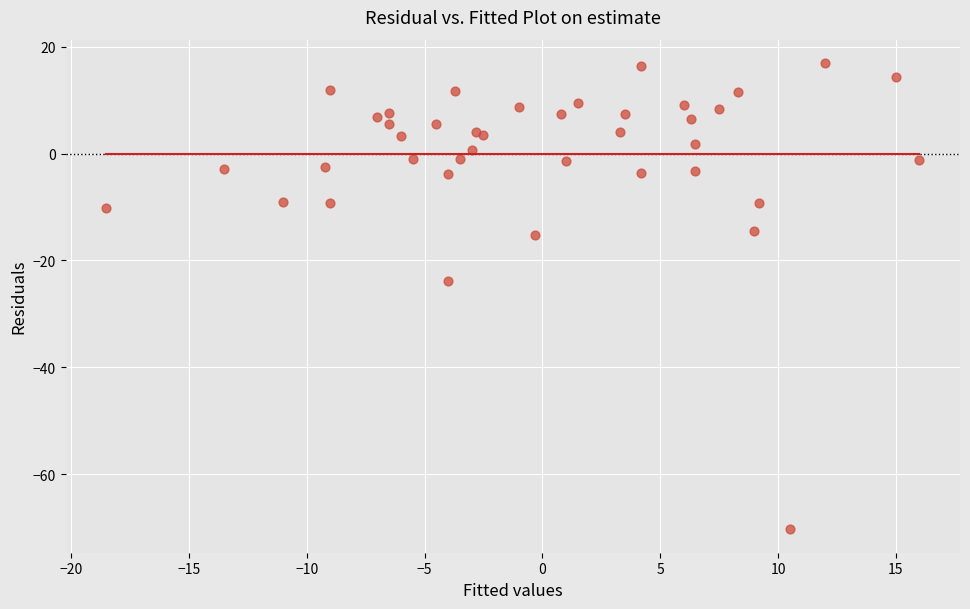

What Y value in the scatter plot is closest to -26?

-23.8